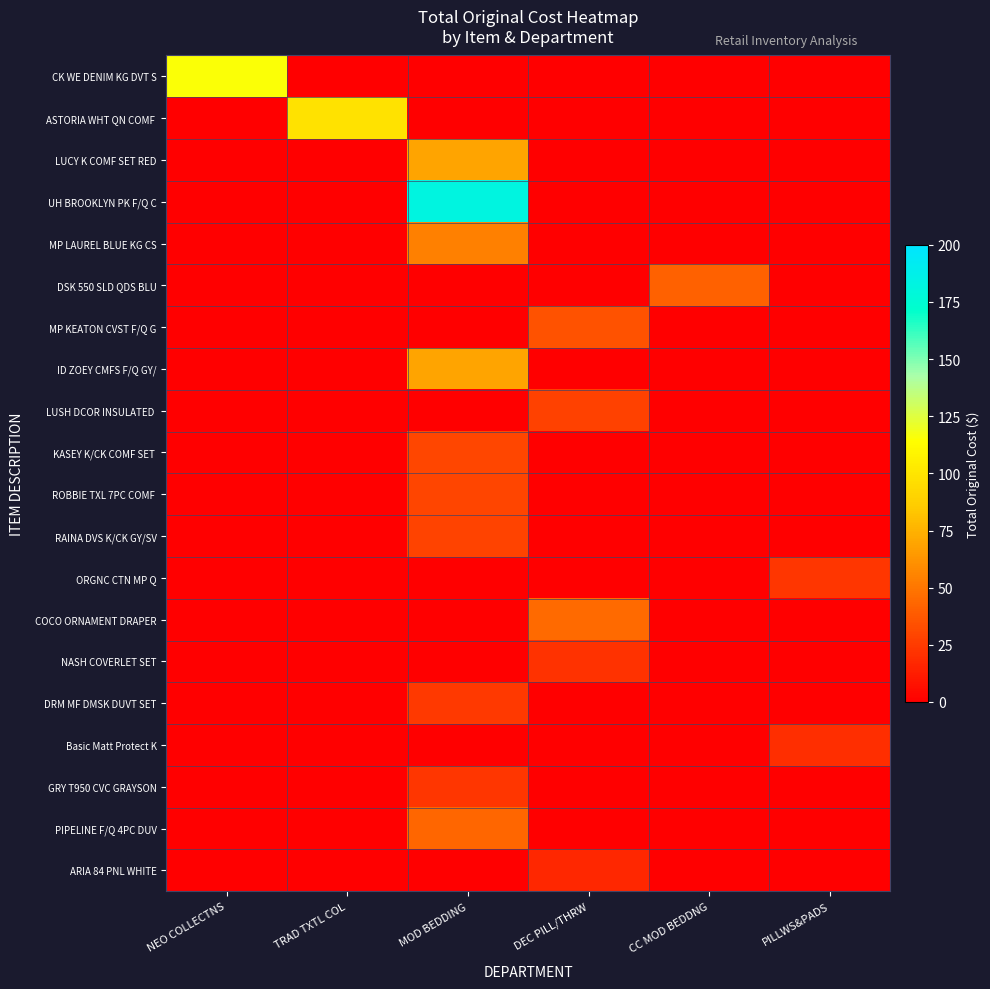

Which has a higher value, PILLWS&PADS or TRAD TXTL COL?

PILLWS&PADS